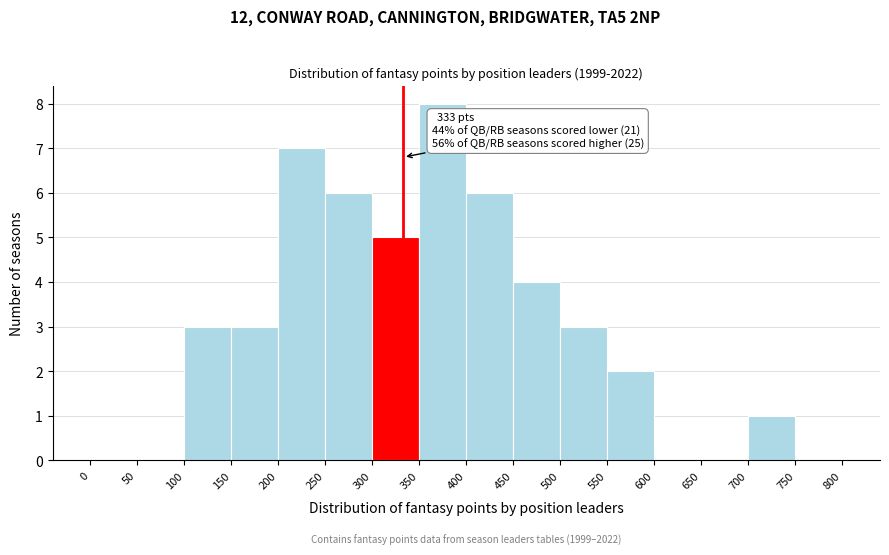

Over which range of the x-axis is the bar tallest?

350 to 400